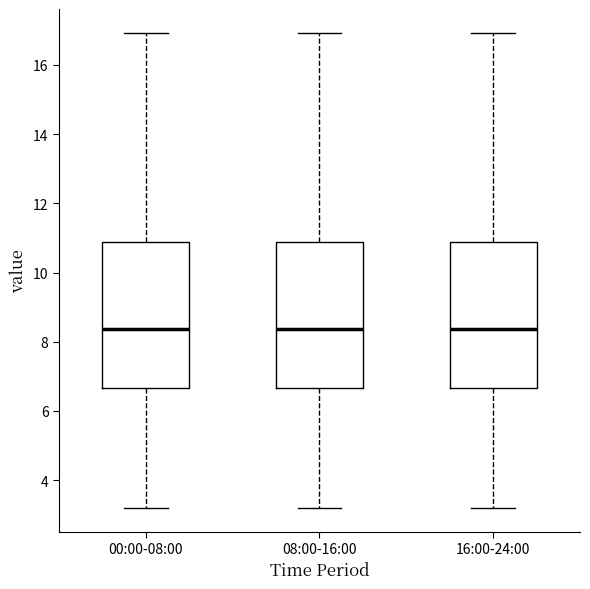

Reading left to right, transcribe this box plot: for each box, give where its median line is, the range the box spans, and where its two whiskers end, as read against the y-axis. The values are not printed on the chart, so give them approximately, as read against the axis.

00:00-08:00: median 8.4, box 6.6 to 10.8, whiskers 3.2 to 17.0
08:00-16:00: median 8.4, box 6.6 to 10.8, whiskers 3.2 to 17.0
16:00-24:00: median 8.4, box 6.6 to 10.8, whiskers 3.2 to 17.0